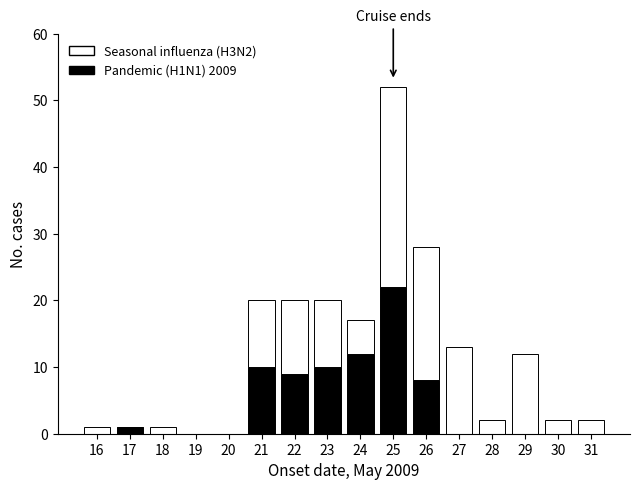

At which category is the sum across all series the highest?

25